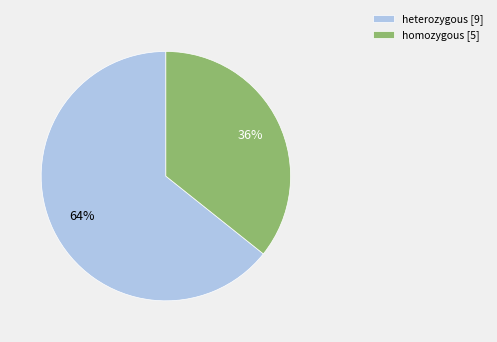

How many slices are in this pie chart?

2